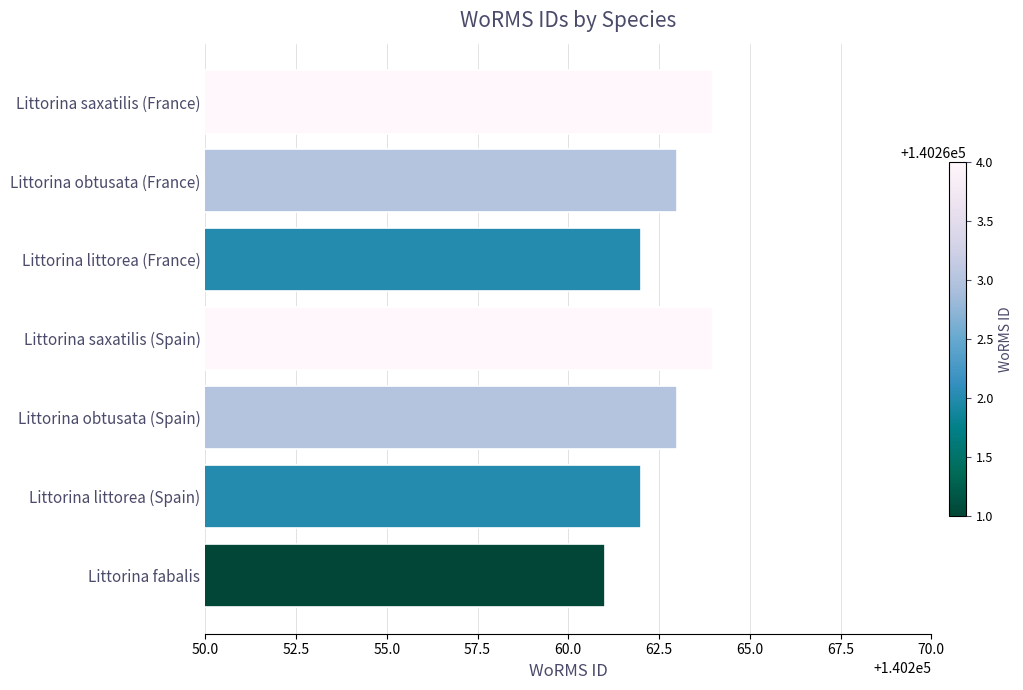

What is the approximate value at Littorina fabalis?

140261